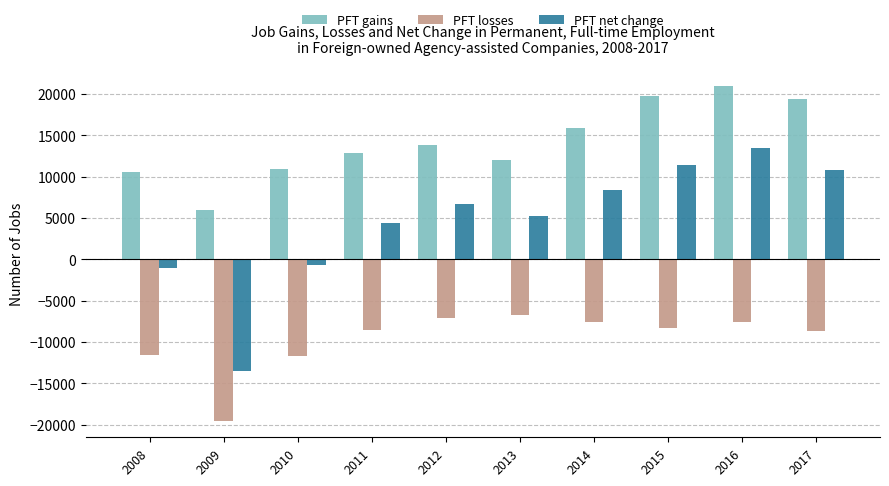

The value of PFT net change at 2012 is 6694. True or false?

True